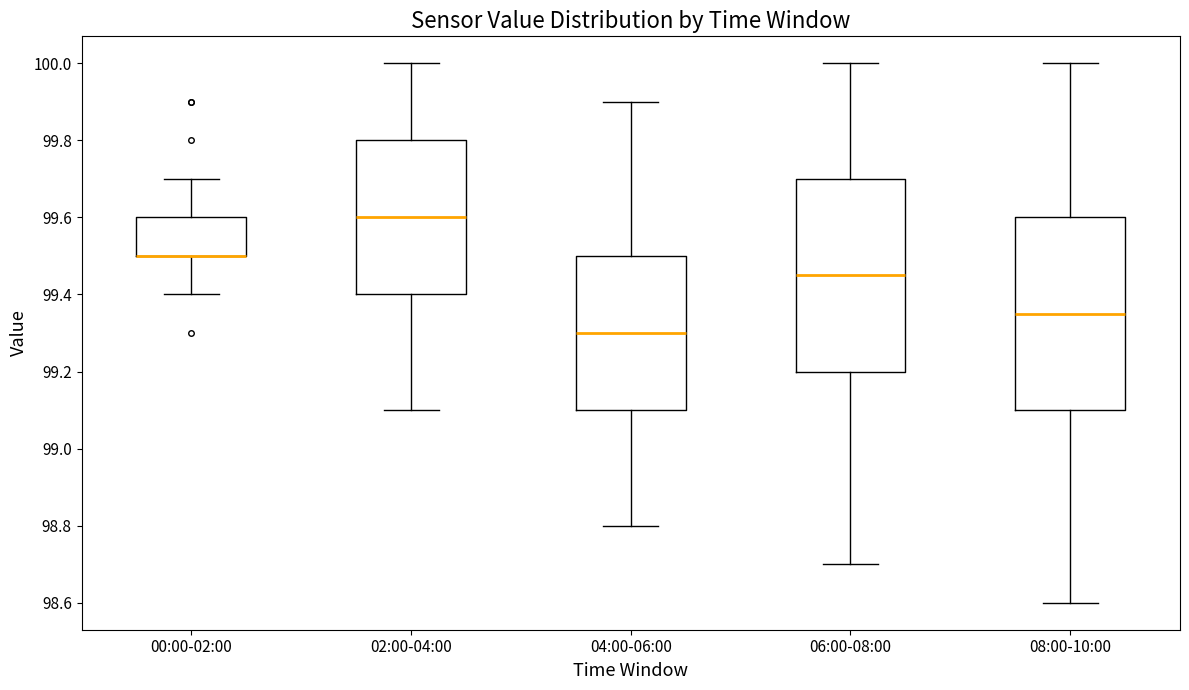

Reading left to right, transcribe this box plot: for each box, give where its median line is, the range the box spans, and where its two whiskers end, as read against the y-axis. The values are not printed on the chart, so give them approximately, as read against the axis.

00:00-02:00: median 99.50 (drawn on the box's lower edge), box 99.50 to 99.60, whiskers 99.40 to 99.70
02:00-04:00: median 99.60, box 99.40 to 99.80, whiskers 99.10 to 100.00
04:00-06:00: median 99.30, box 99.10 to 99.50, whiskers 98.80 to 99.90
06:00-08:00: median 99.46, box 99.20 to 99.70, whiskers 98.70 to 100.00
08:00-10:00: median 99.36, box 99.10 to 99.60, whiskers 98.60 to 100.00